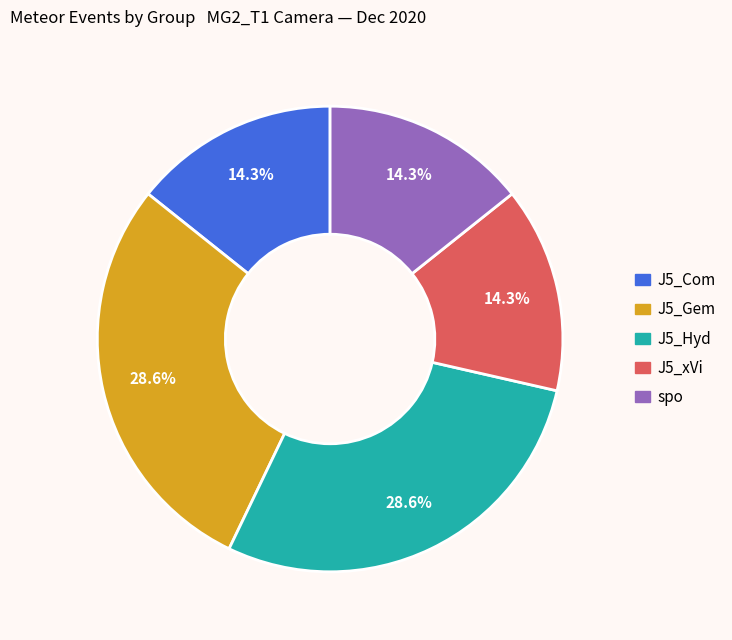

How many segments does this pie chart have?

5